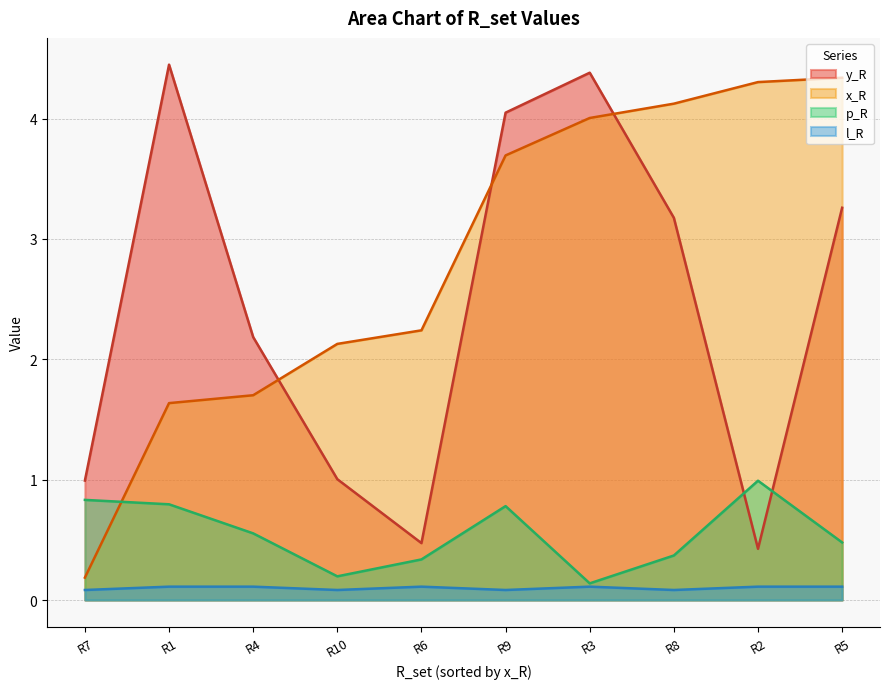

How many times do p_R and x_R cross each other?

1